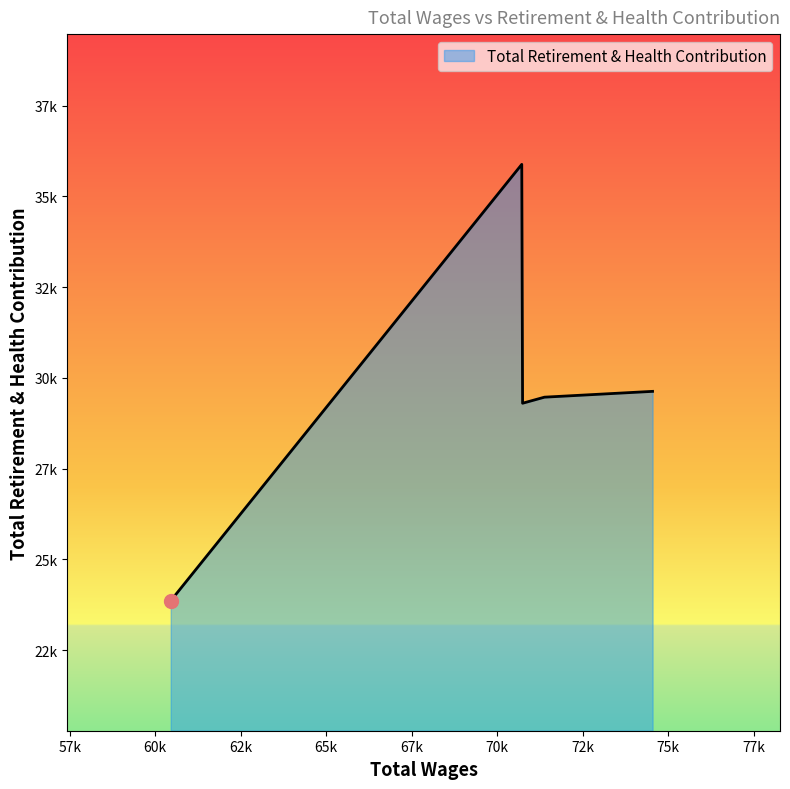

Is this an area chart (filled region under the line)?

Yes